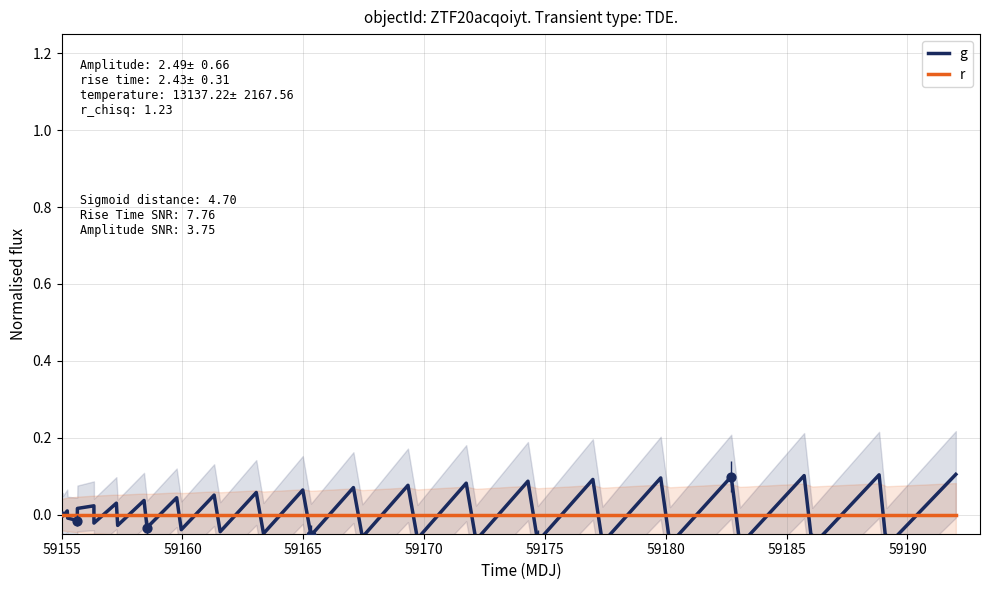

At how many categories does at least one series exceed 0?

20